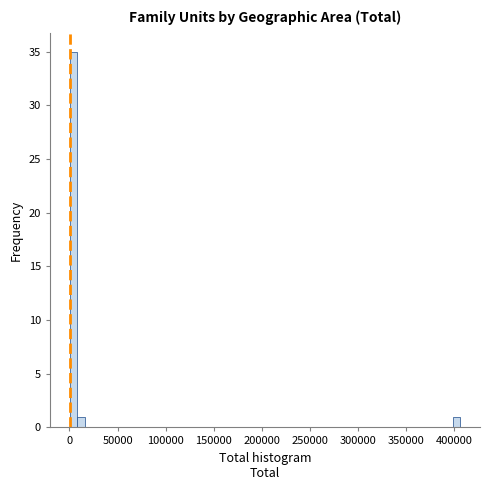

Around what value on the x-axis is the tallest bar? Give the approximate position of its centre, as read against the axis.

5000